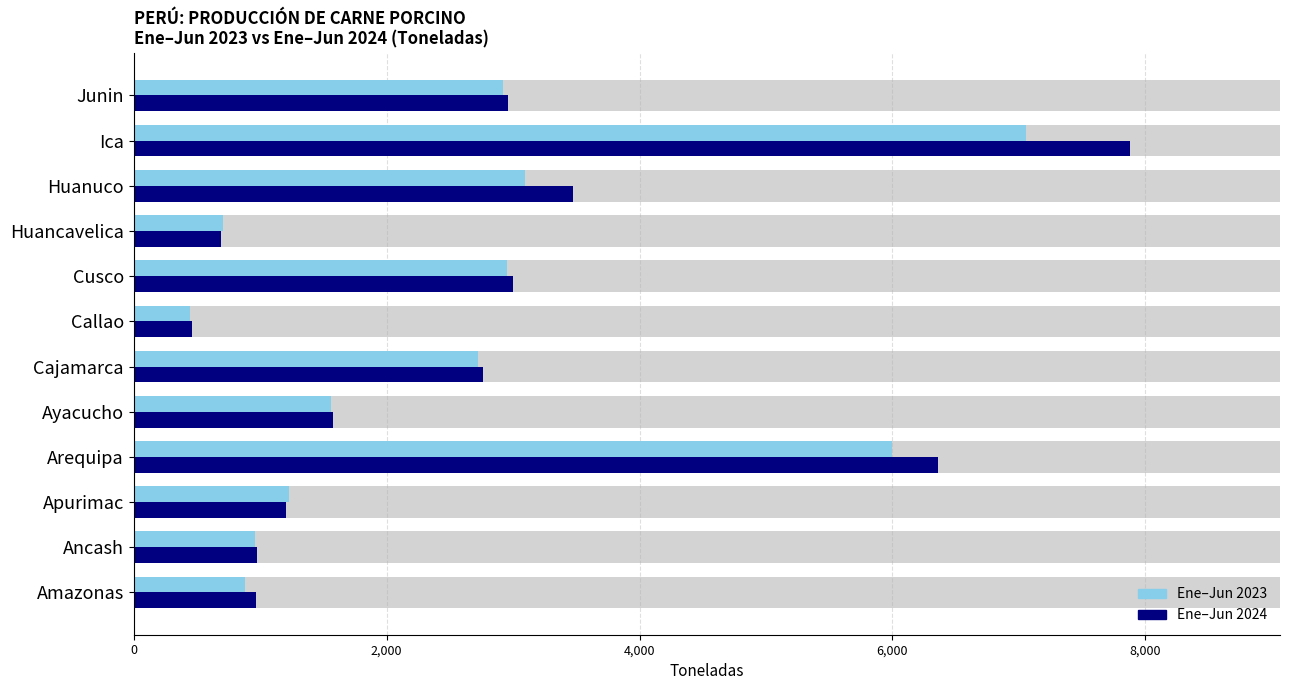

What is the maximum value shown in the chart?

7881.8